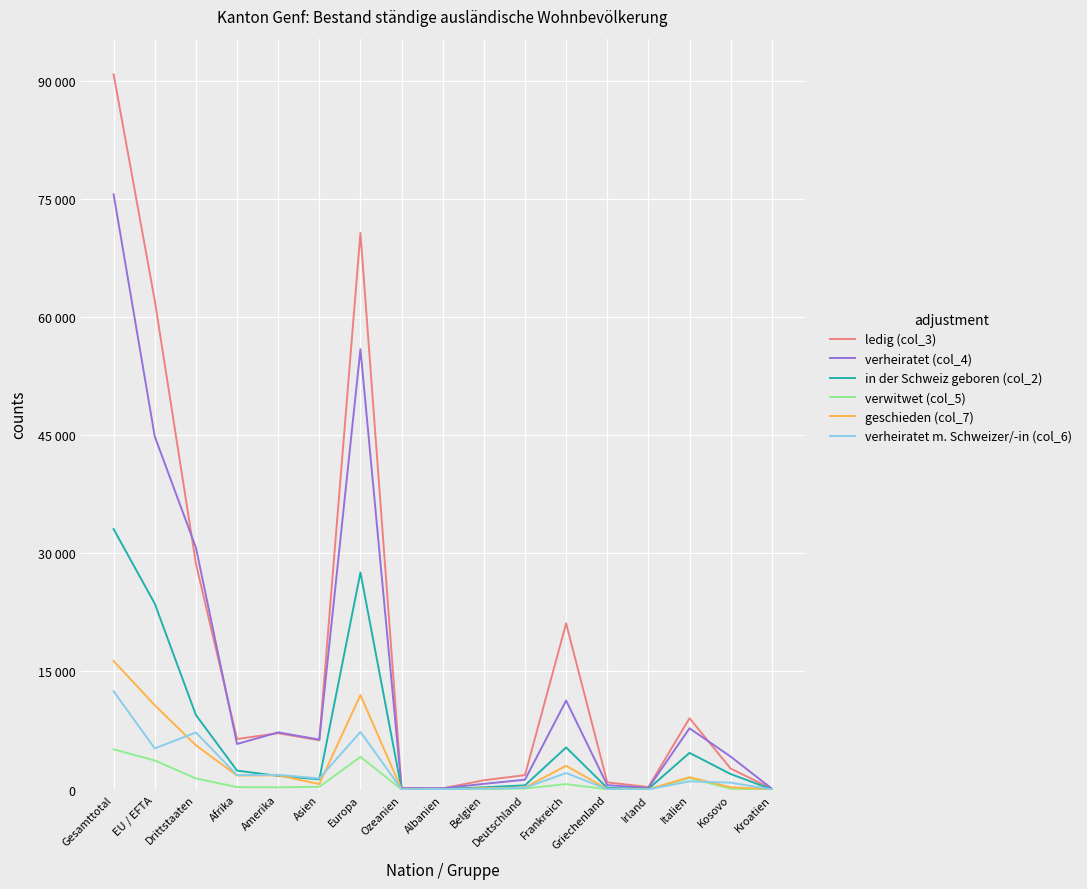

Reading left to right, extract all data points from this chart.

ledig (col_3): Gesamttotal=90838	EU / EFTA=62123	Drittstaaten=28715	Afrika=6422	Amerika=7151	Asien=6261	Europa=70703	Ozeanien=167	Albanien=153	Belgien=1178	Deutschland=1833	Frankreich=21110	Griechenland=915	Irland=323	Italien=9058	Kosovo=2662	Kroatien=107
verheiratet (col_4): Gesamttotal=75588	EU / EFTA=44848	Drittstaaten=30740	Afrika=5787	Amerika=7266	Asien=6342	Europa=55936	Ozeanien=183	Albanien=166	Belgien=722	Deutschland=1250	Frankreich=11301	Griechenland=562	Irland=204	Italien=7778	Kosovo=4185	Kroatien=112
in der Schweiz geboren (col_2): Gesamttotal=33082	EU / EFTA=23612	Drittstaaten=9470	Afrika=2406	Amerika=1735	Asien=1297	Europa=27572	Ozeanien=35	Albanien=50	Belgien=286	Deutschland=534	Frankreich=5346	Griechenland=200	Irland=83	Italien=4658	Kosovo=1970	Kroatien=30
verwitwet (col_5): Gesamttotal=5106	EU / EFTA=3694	Drittstaaten=1412	Afrika=311	Amerika=280	Asien=349	Europa=4155	Ozeanien=5	Albanien=6	Belgien=46	Deutschland=132	Frankreich=689	Griechenland=34	Irland=13	Italien=1462	Kosovo=103	Kroatien=11
geschieden (col_7): Gesamttotal=16327	EU / EFTA=10706	Drittstaaten=5621	Afrika=1783	Amerika=1804	Asien=698	Europa=12002	Ozeanien=28	Albanien=12	Belgien=170	Deutschland=252	Frankreich=3018	Griechenland=62	Irland=31	Italien=1571	Kosovo=286	Kroatien=34
verheiratet m. Schweizer/-in (col_6): Gesamttotal=12475	EU / EFTA=5226	Drittstaaten=7249	Afrika=1834	Amerika=1874	Asien=1406	Europa=7321	Ozeanien=33	Albanien=52	Belgien=99	Deutschland=221	Frankreich=2098	Griechenland=52	Irland=20	Italien=1040	Kosovo=875	Kroatien=21